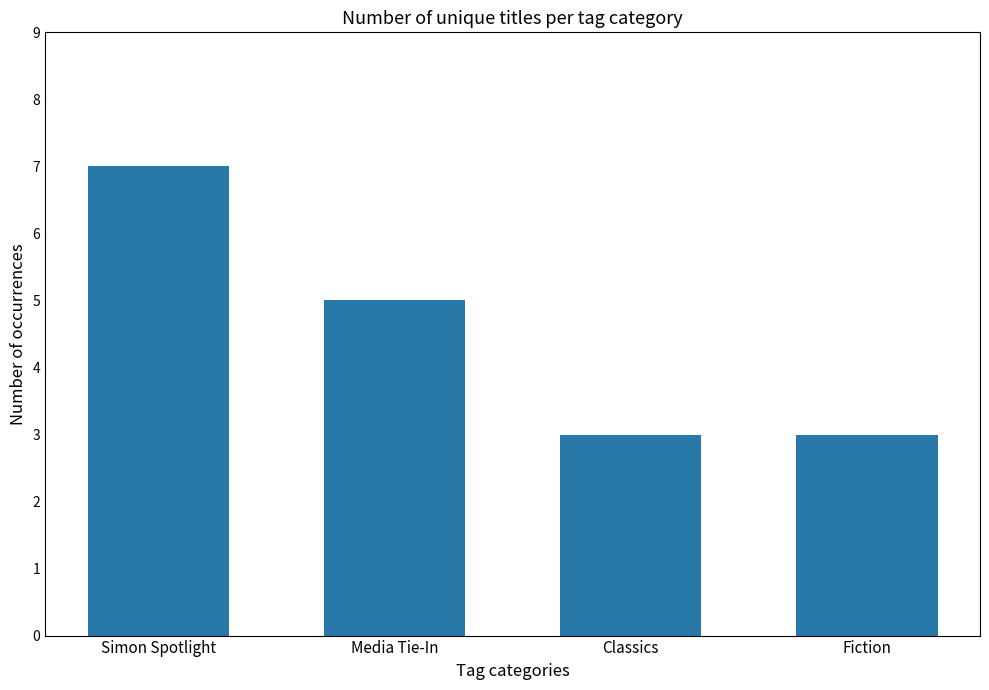

What is the smallest value displayed?

3